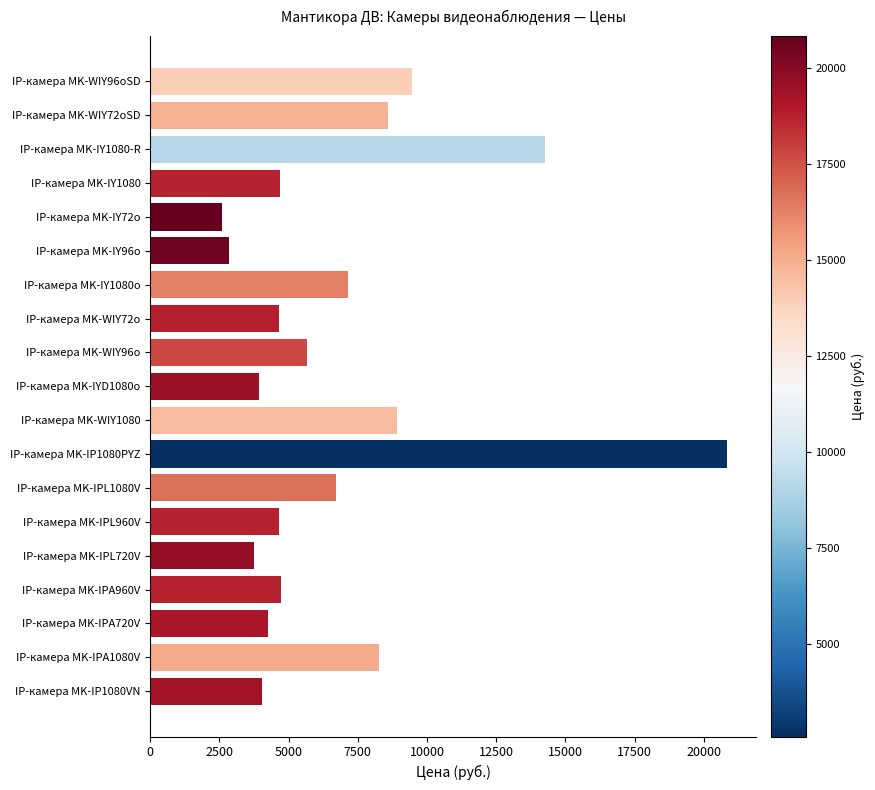

How many bars are there in total?

19